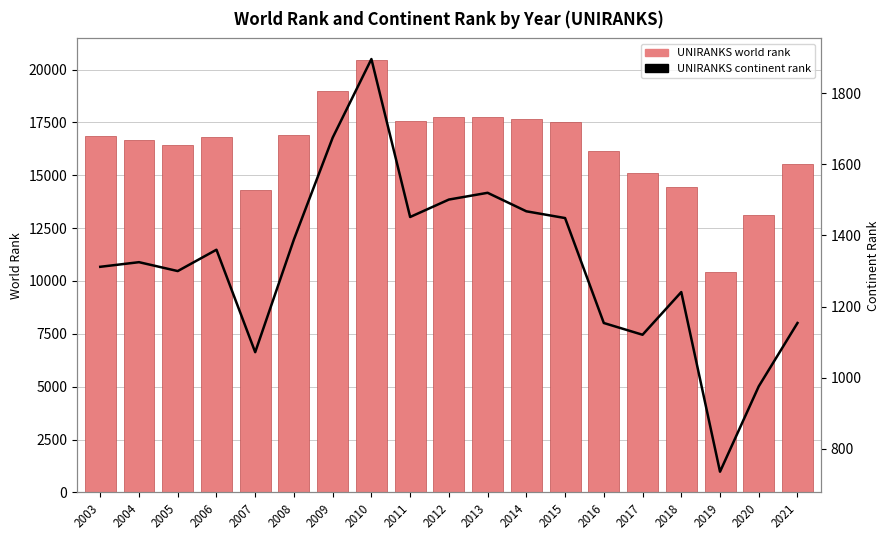

At which label does UNIRANKS world rank reach its peak?

2010